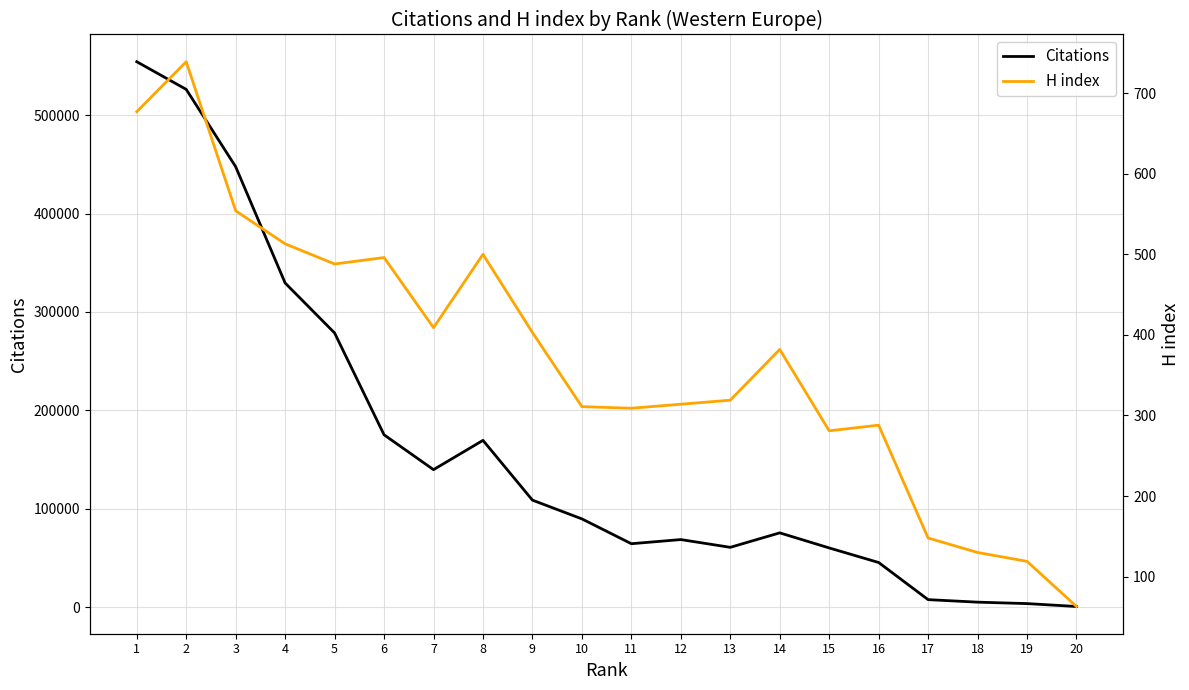

True or false: H index and Citations cross at least once.

False